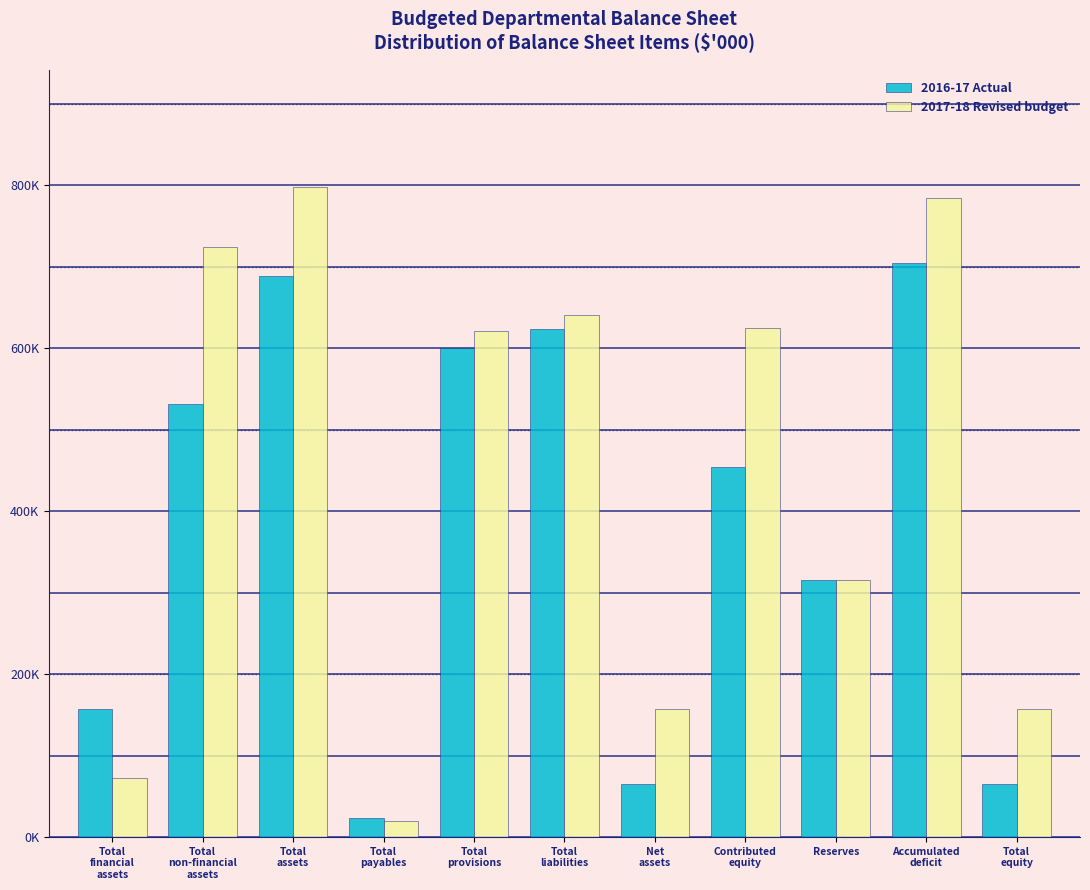

What are all the series names shown in the legend?

2016-17 Actual, 2017-18 Revised budget